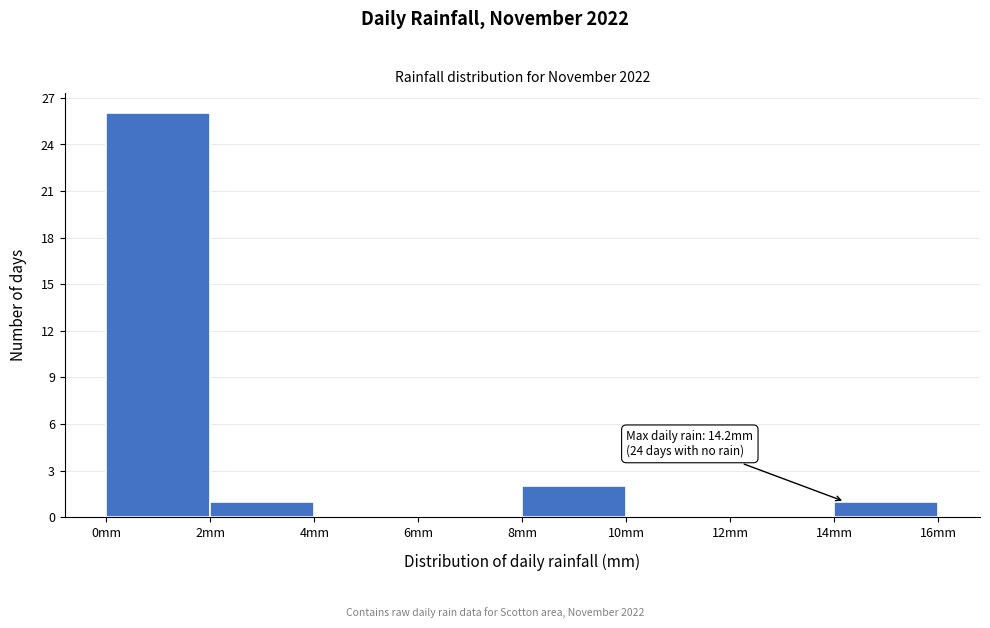

Over which range of the x-axis is the bar tallest?

0 to 2